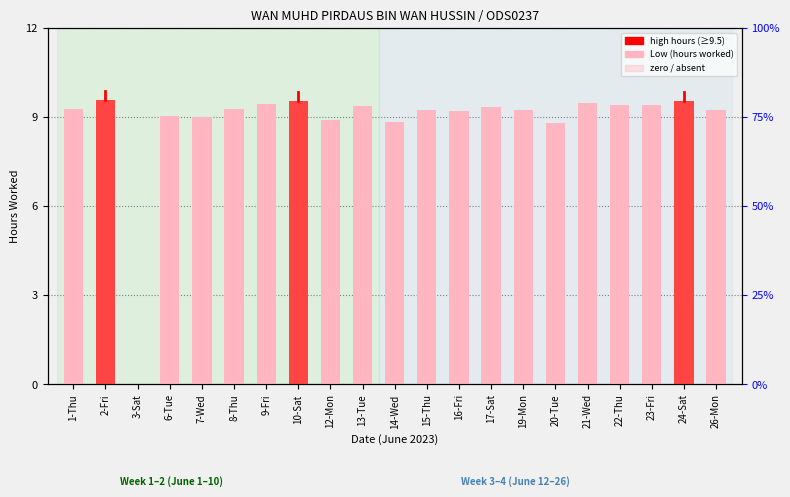

Where is the data nearest to the value 4?

3-Sat